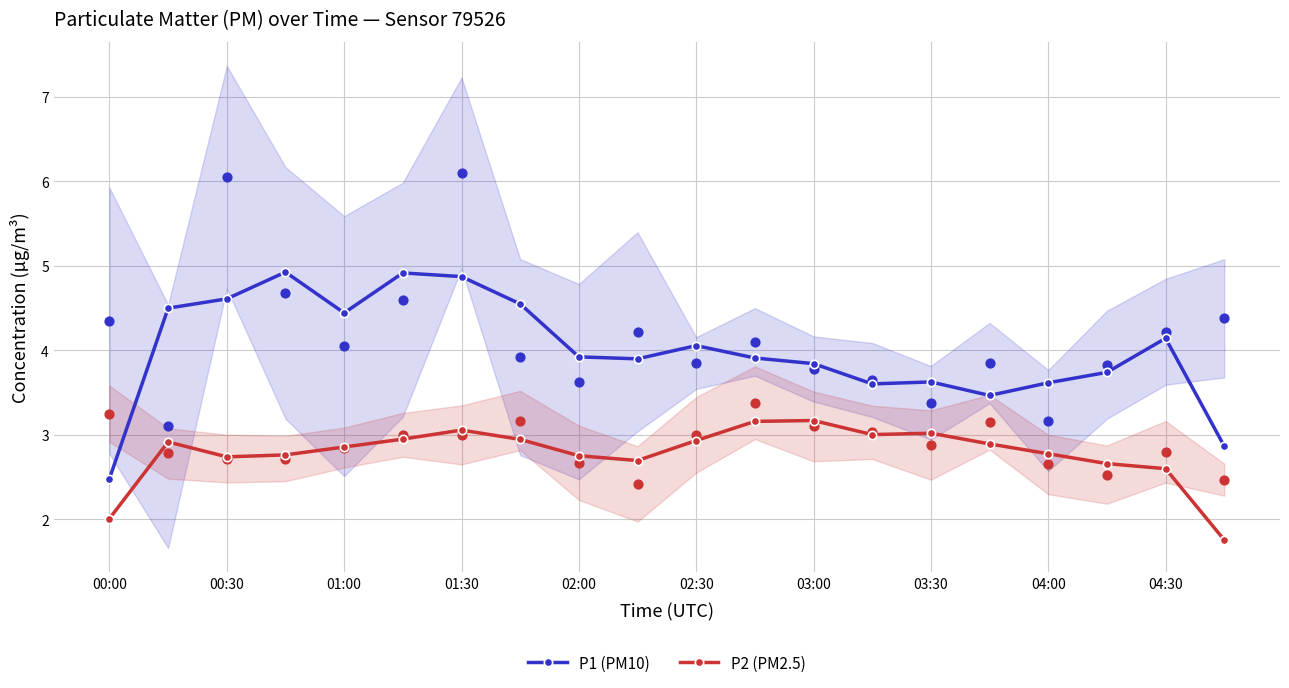

At how many categories does at least one series exceed 4?

9